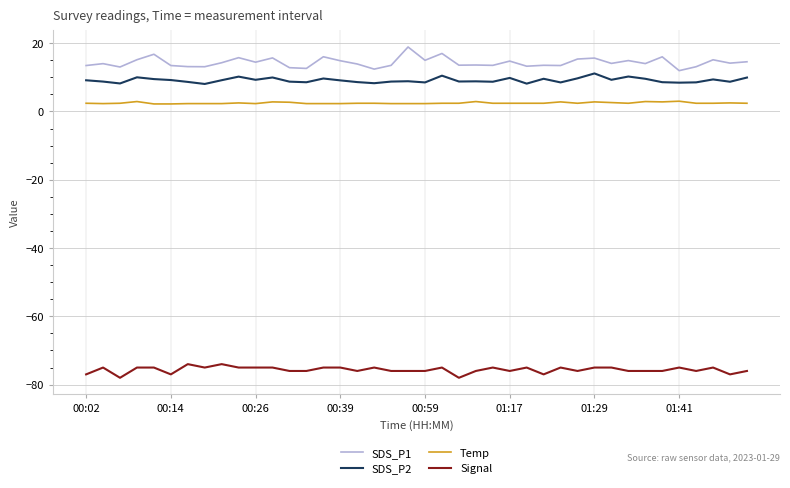

What is the minimum value shown in the chart?

-78.0